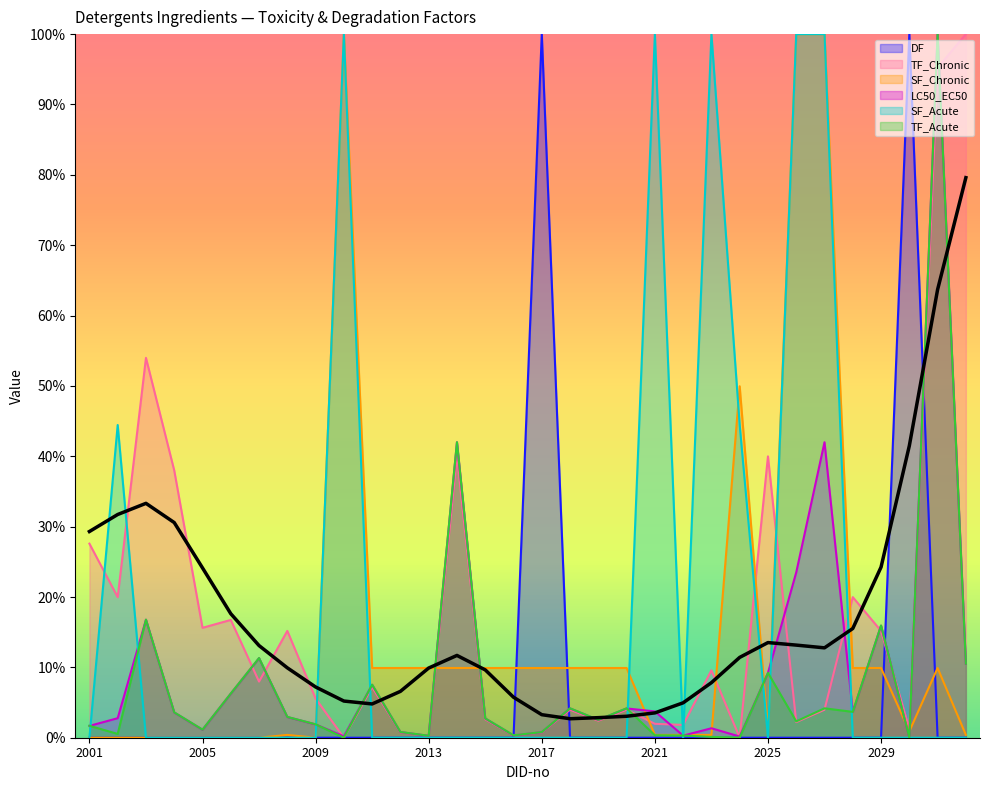

What is the sum of all TF_Chronic values?

5.5